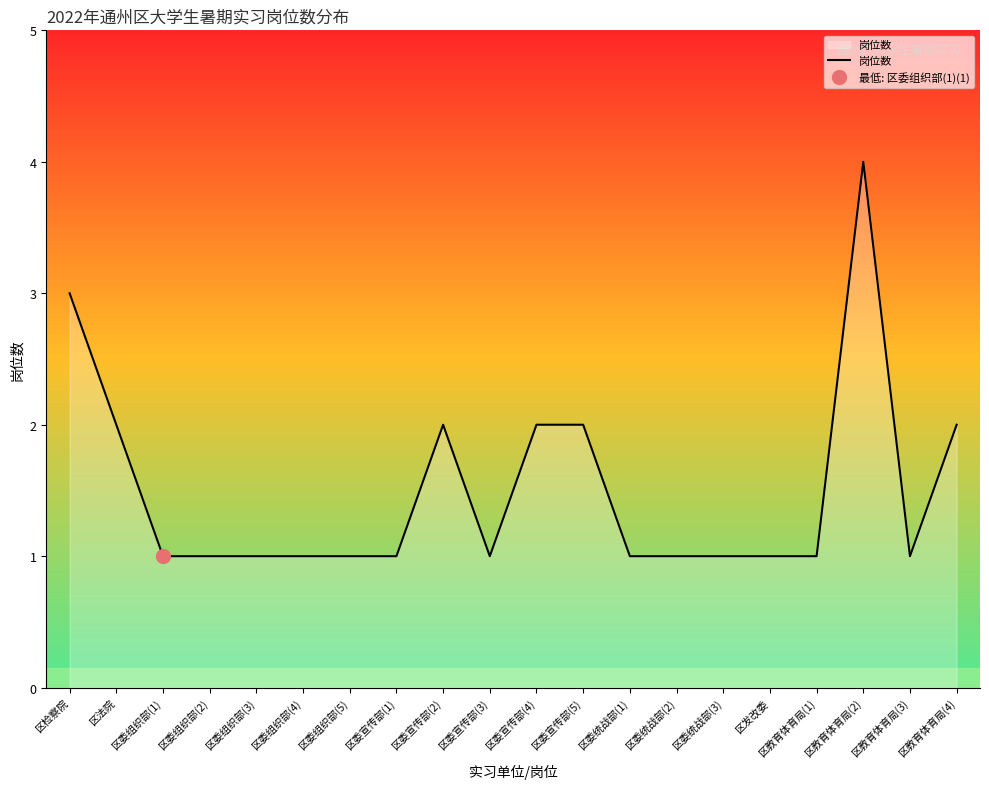

Rank the categories by value from highest to lowest.

区教育体育局(2), 区检察院, 区法院, 区委宣传部(2), 区委宣传部(4), 区委宣传部(5), 区教育体育局(4), 区委组织部(1), 区委组织部(2), 区委组织部(3), 区委组织部(4), 区委组织部(5), 区委宣传部(1), 区委宣传部(3), 区委统战部(1), 区委统战部(2), 区委统战部(3), 区发改委, 区教育体育局(1), 区教育体育局(3)